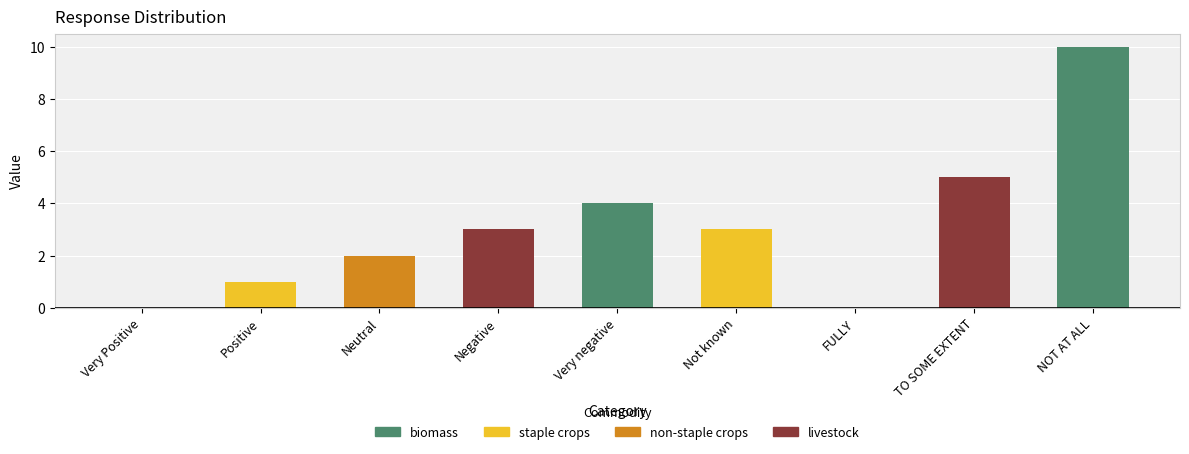

What is the sum of the values at FULLY and Neutral?

2